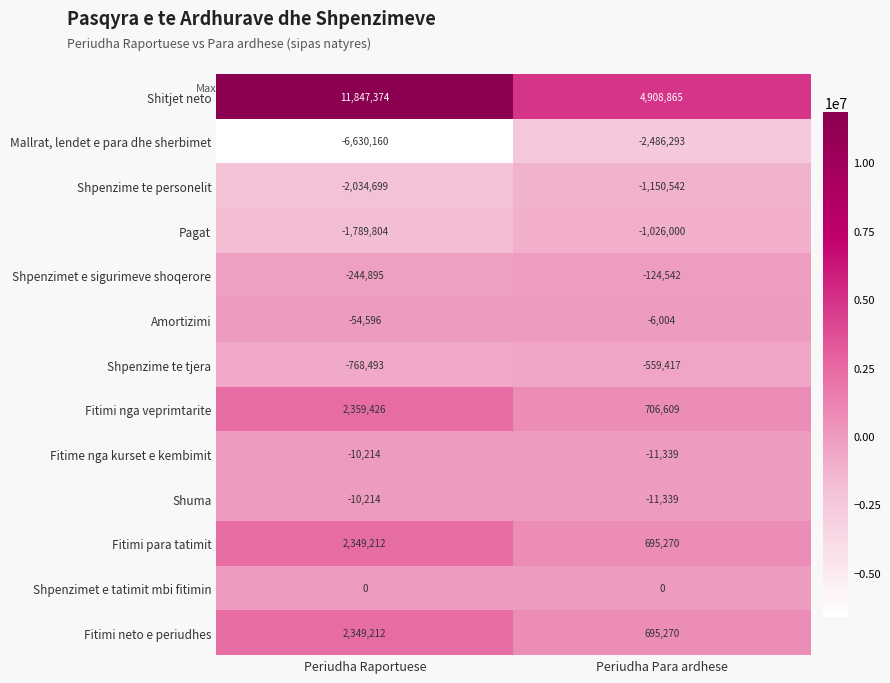

True or false: Shitjet neto has a value of 1249820 at Periudha Para ardhese.

False